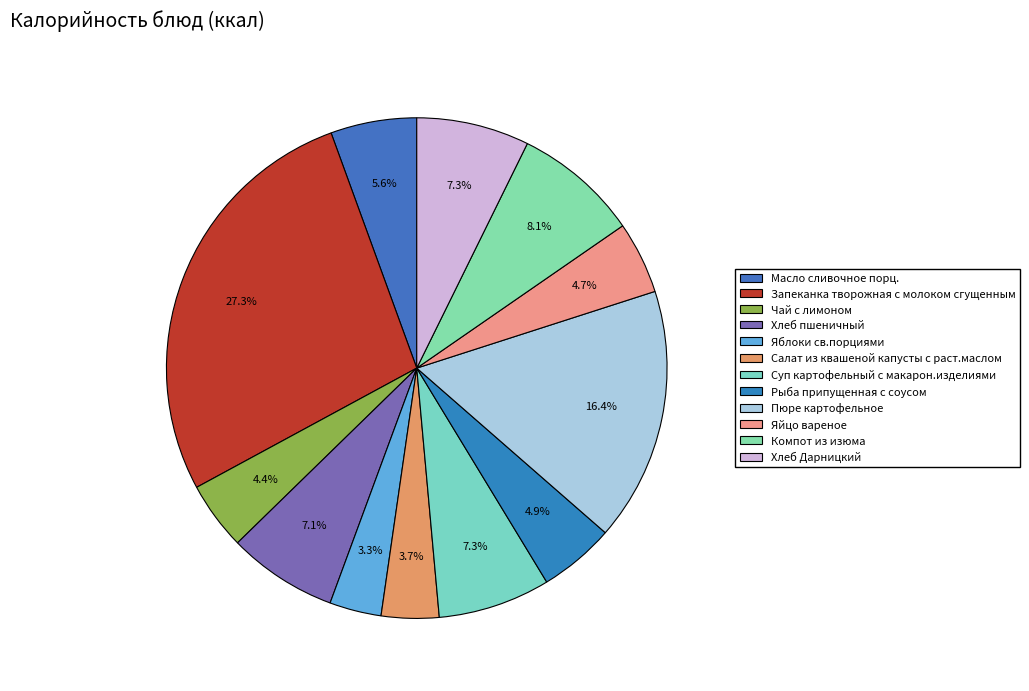

The Запеканка творожная с молоком сгущенным slice represents 33% of the pie. True or false?

False